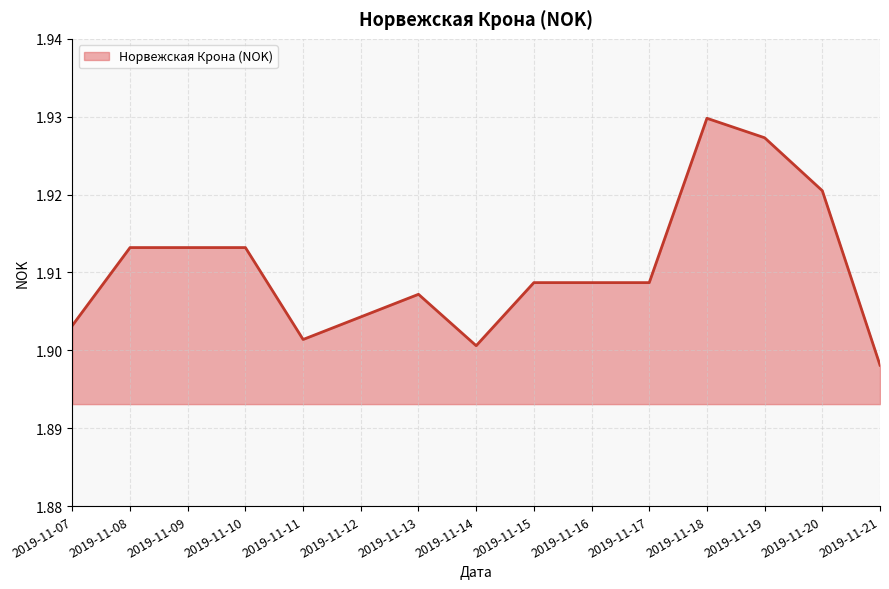

Which has a higher value, 2019-11-11 or 2019-11-16?

2019-11-16